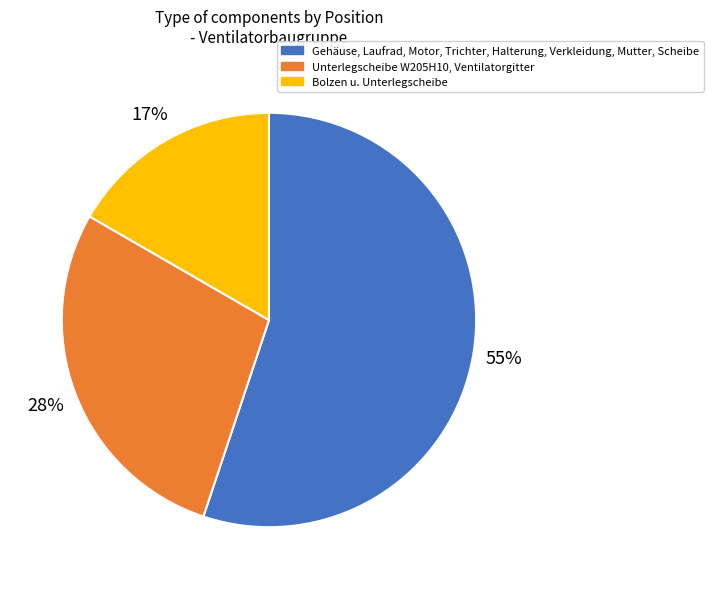

Is Gehäuse, Laufrad, Motor, Trichter, Halterung, Verkleidung, Mutter, Scheibe the majority of the pie?

Yes